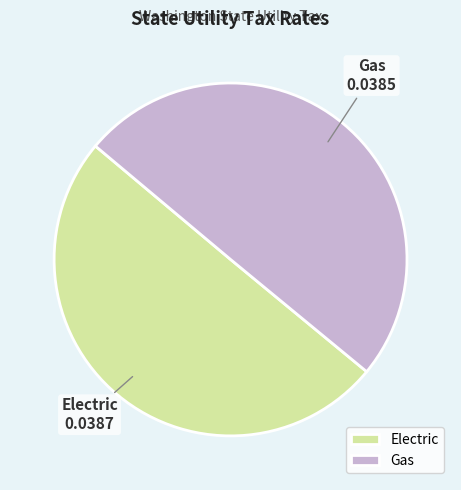

Combined, do Gas and Electric account for over 50%?

Yes